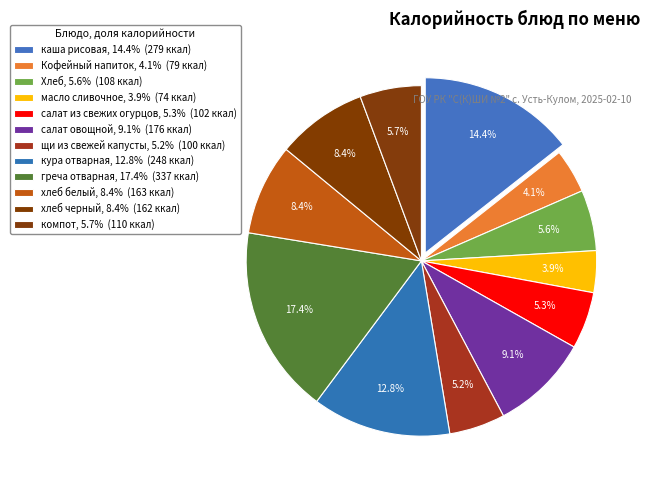

Does any single category account for the majority?

No